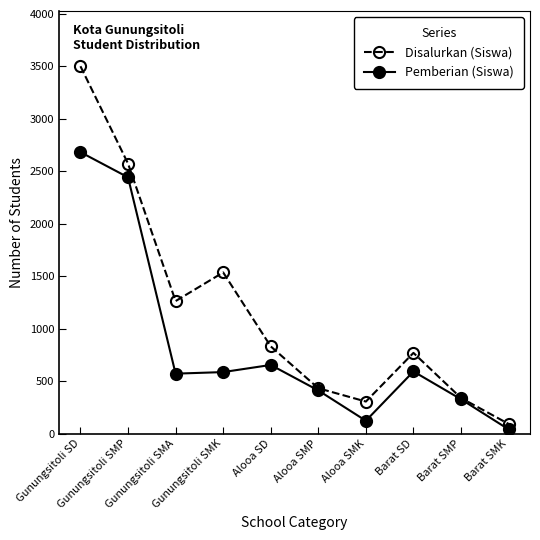

What are all the series names shown in the legend?

Disalurkan (Siswa), Pemberian (Siswa)